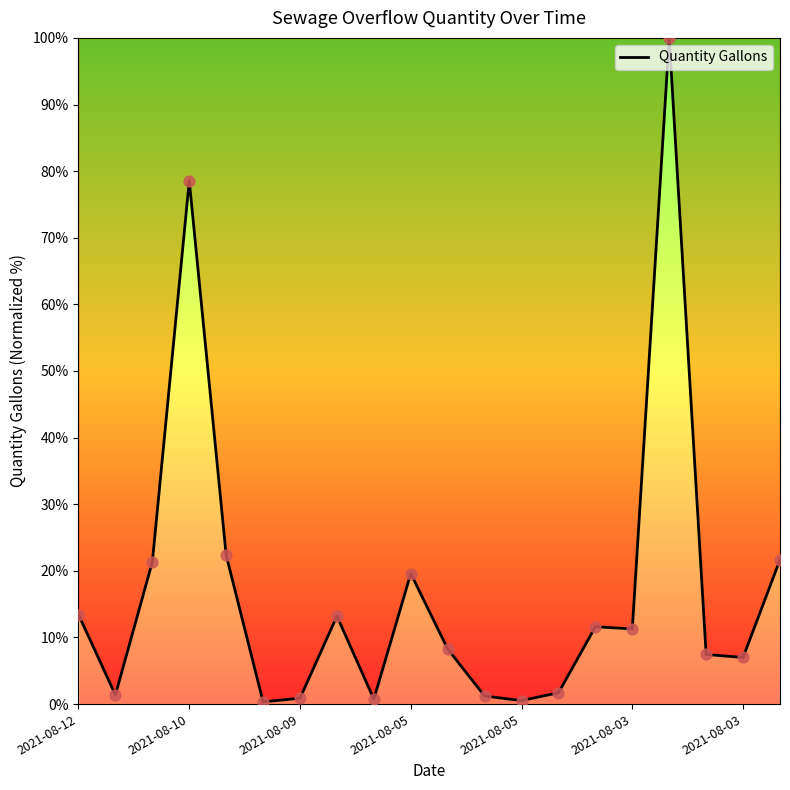

What is the greatest value displayed?

100.0